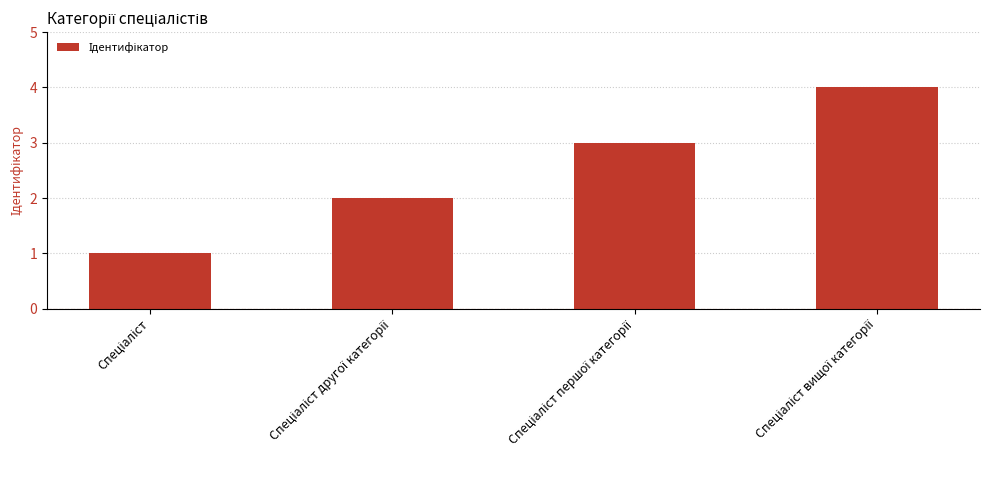

What is the difference between the maximum and minimum values?

3